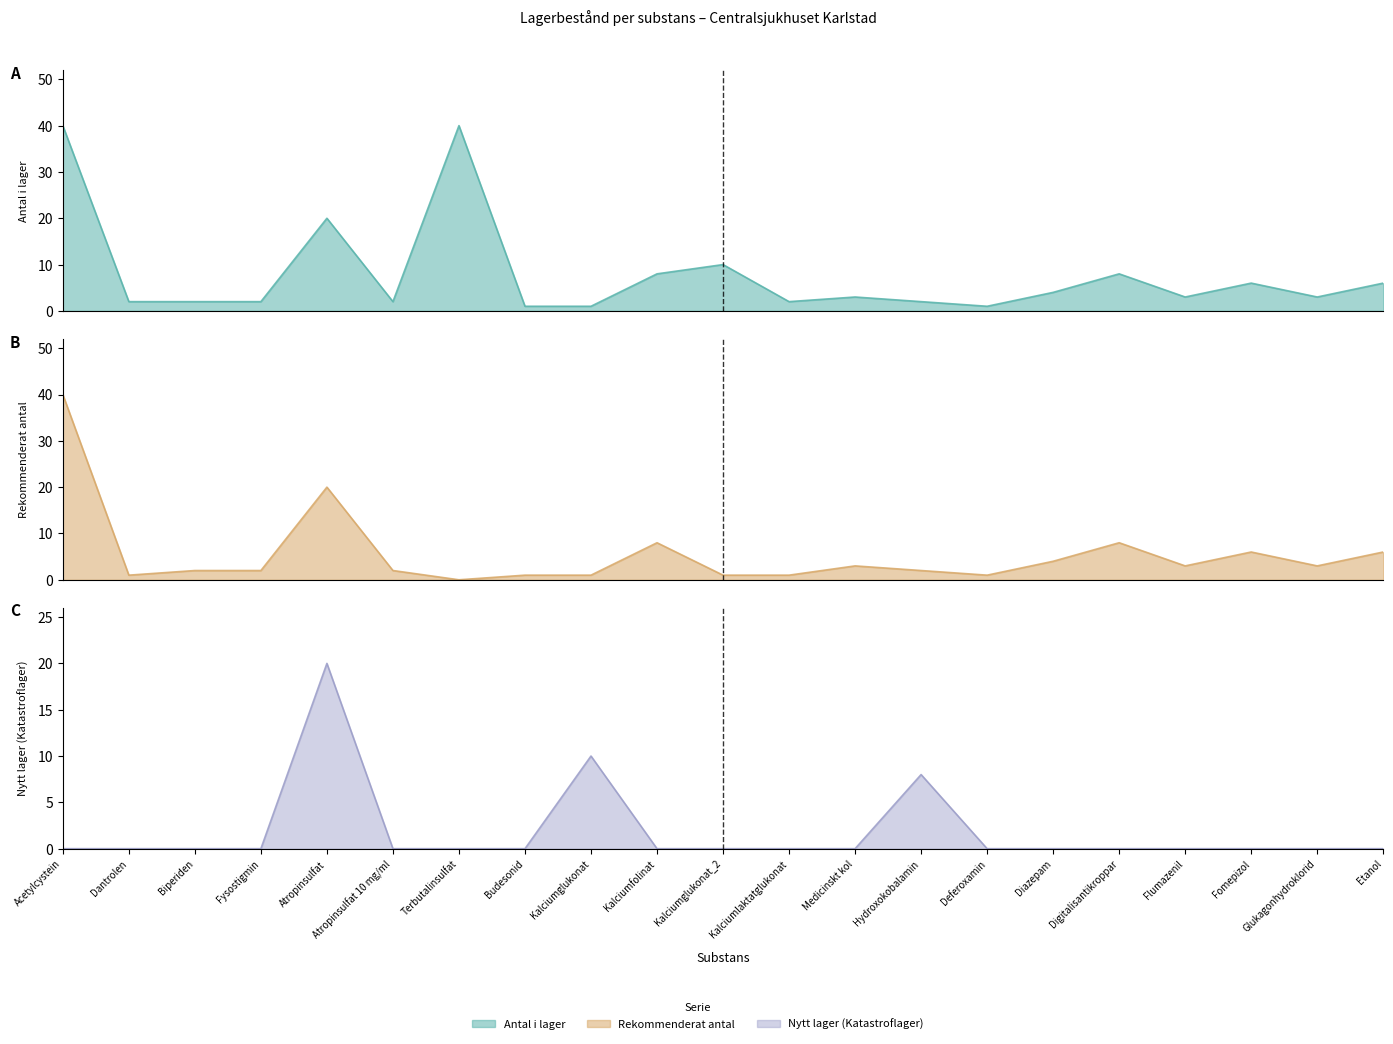

True or false: Nytt lager (Katastroflager) has more than 1 points higher than both neighbors.

True